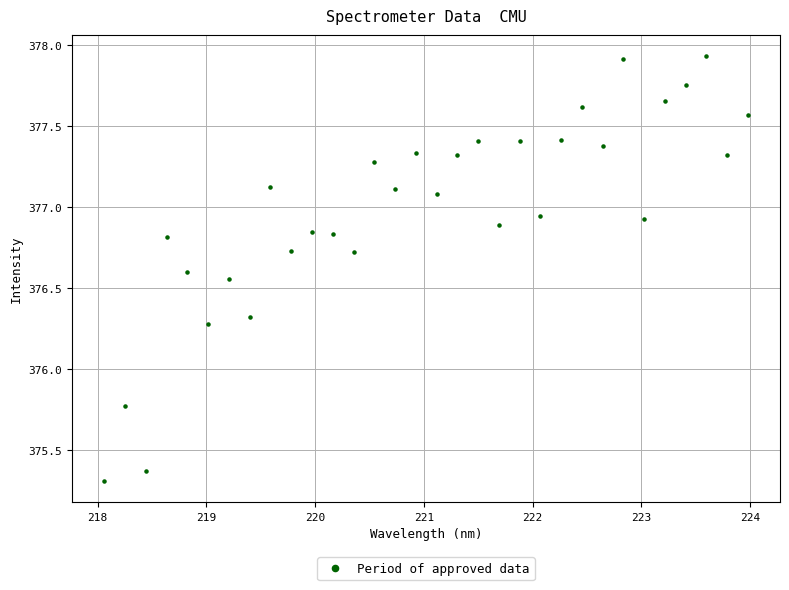

What is the range of Y values (max minus min)?

2.6